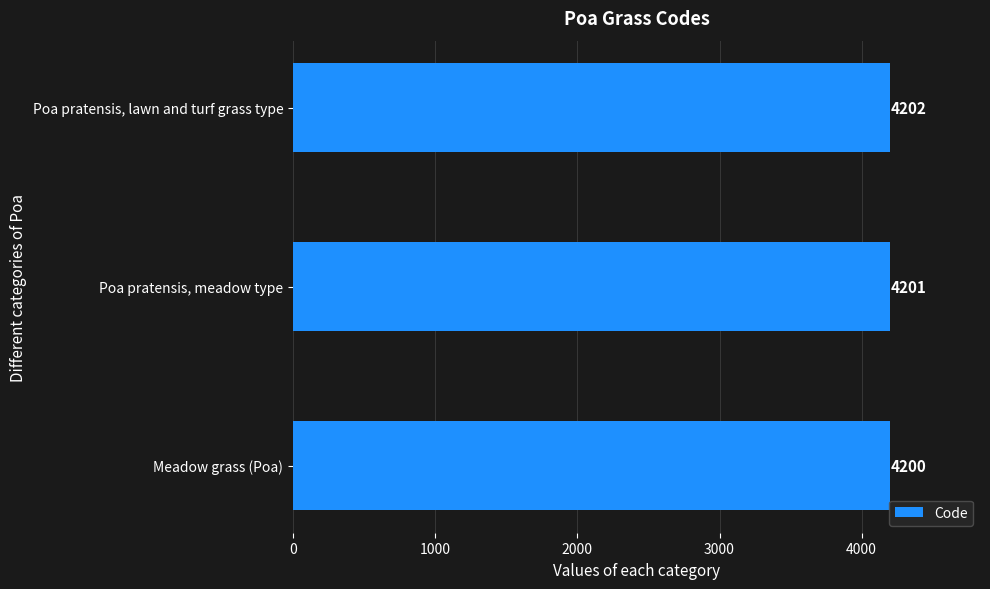

The value at Poa pratensis, meadow type is 7503. True or false?

False